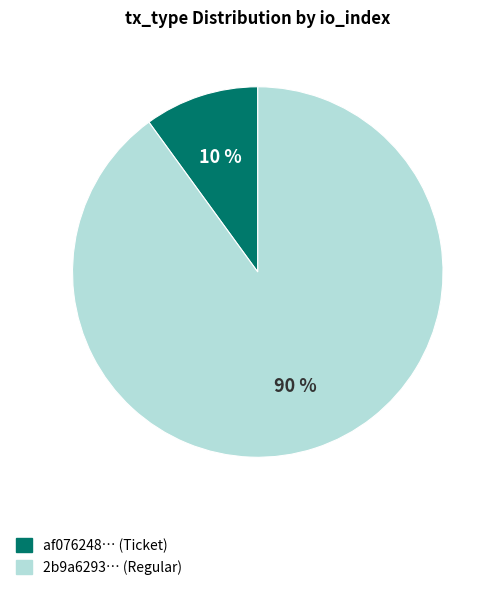

Does any single category account for the majority?

Yes